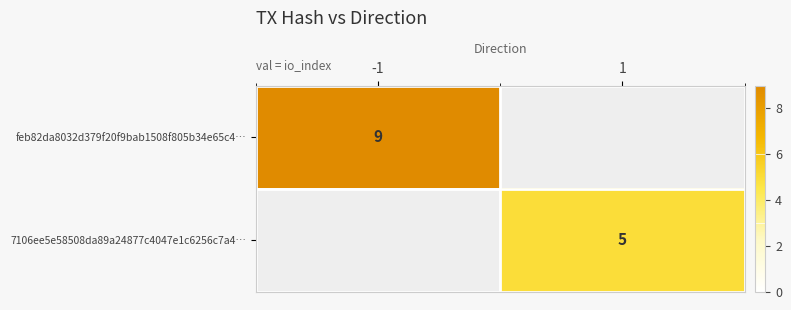

List the series in order of their peak value, lowest first.

7106ee5e58508da89a24877c4047e1c6256c7a4…, feb82da8032d379f20f9bab1508f805b34e65c4…